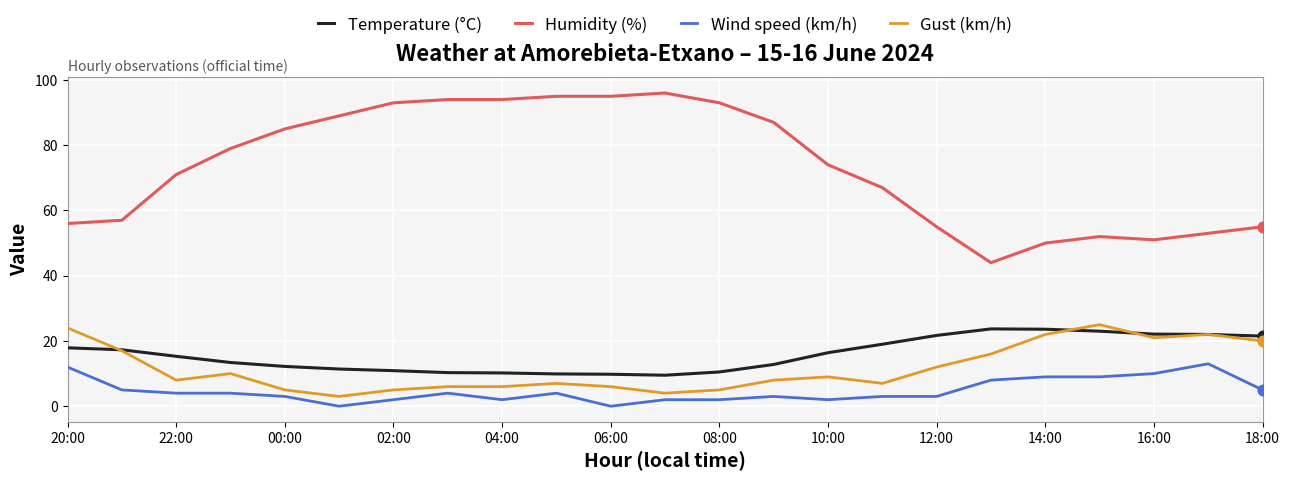

Which series has the largest range (max minus min)?

Humidity (%)